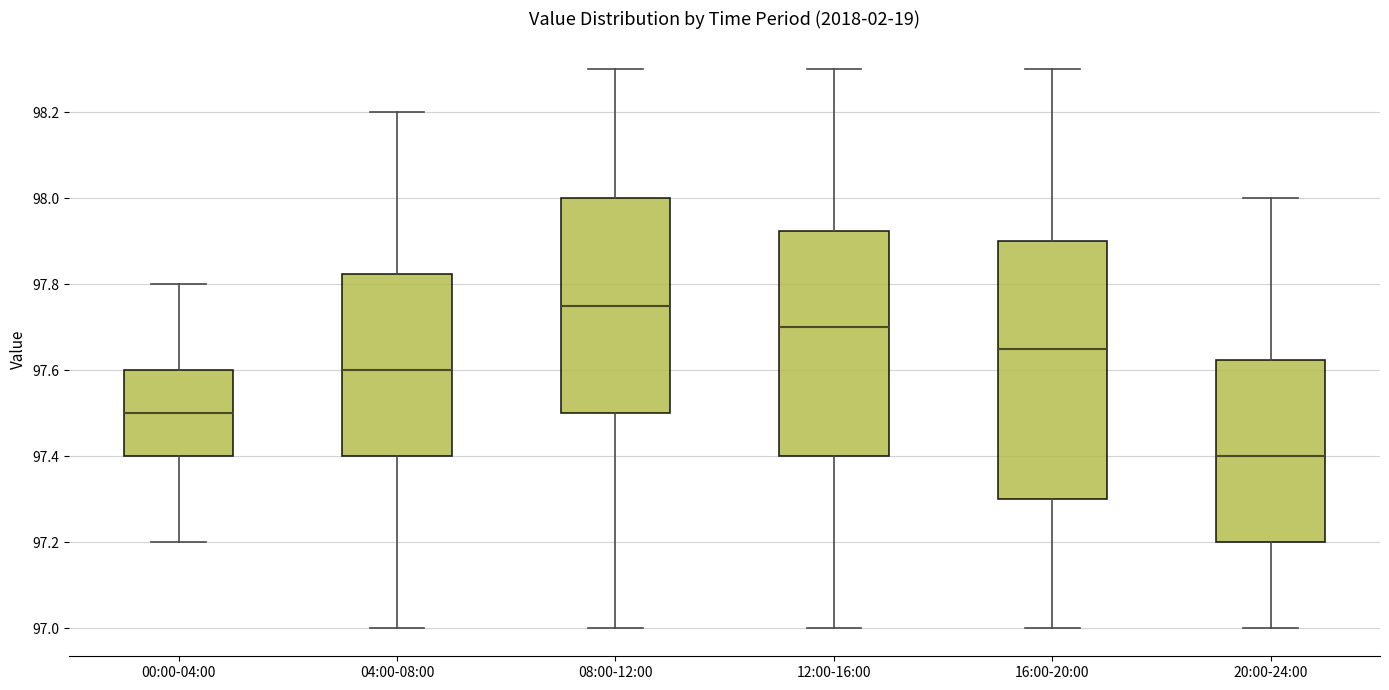

Which box's median line is the lowest?

20:00-24:00